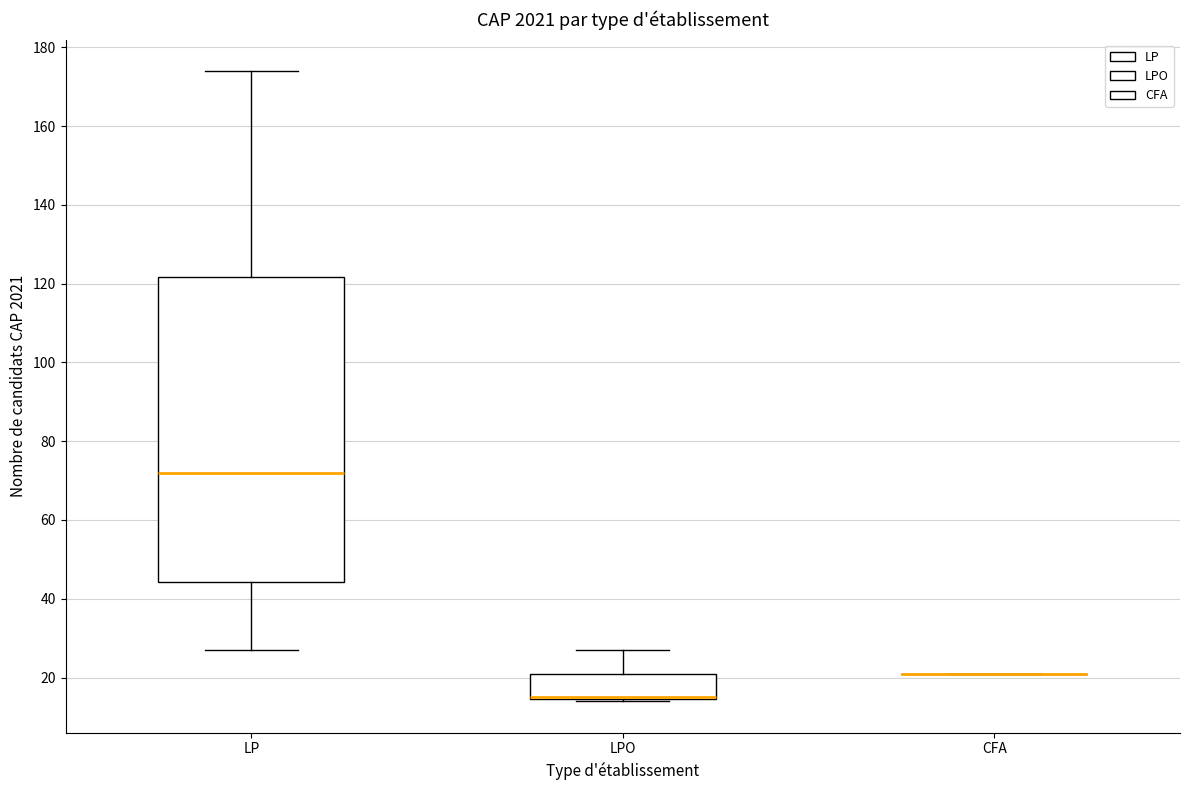

Which box is the tallest, from its lower edge to its upper edge?

LP